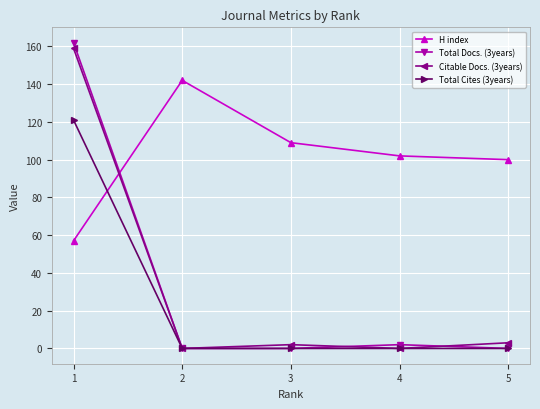

Does the chart have visible grid lines?

Yes